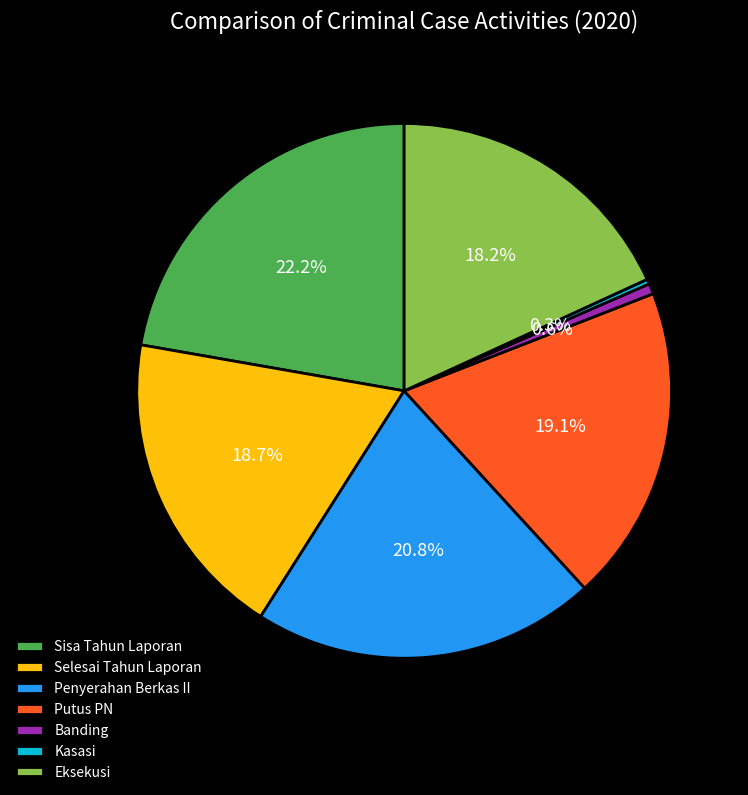

What is the ratio of the value at Selesai Tahun Laporan to the value at Kasasi?

63.4